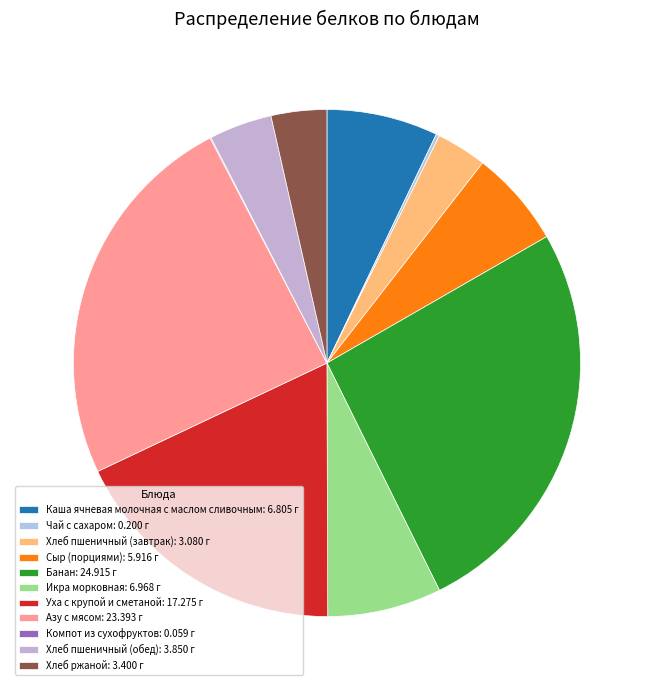

Rank the categories by value from highest to lowest.

Банан, Азу с мясом, Уха с крупой и сметаной, Икра морковная, Каша ячневая молочная с маслом сливочным, Сыр (порциями), Хлеб пшеничный (обед), Хлеб ржаной, Хлеб пшеничный (завтрак), Чай с сахаром, Компот из сухофруктов